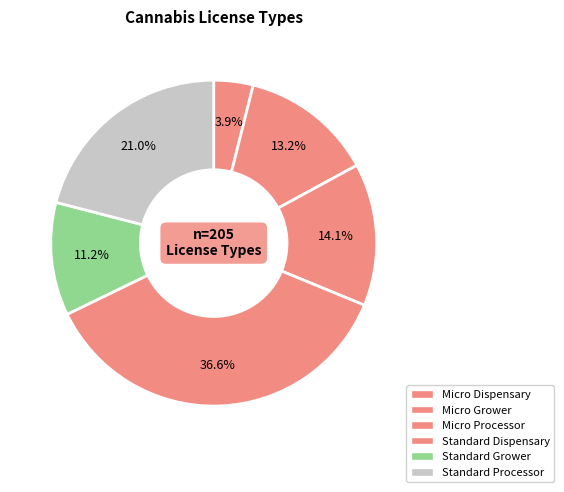

How many segments does this pie chart have?

6